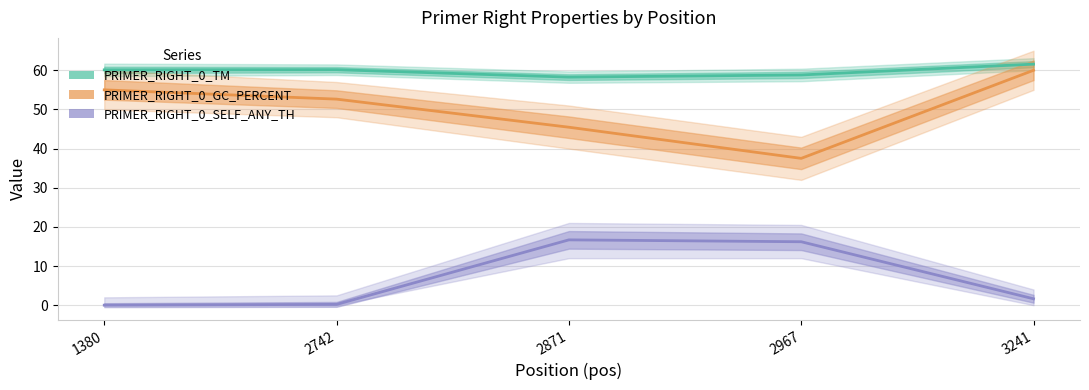

True or false: PRIMER_RIGHT_0_GC_PERCENT and PRIMER_RIGHT_0_SELF_ANY_TH cross at least once.

False